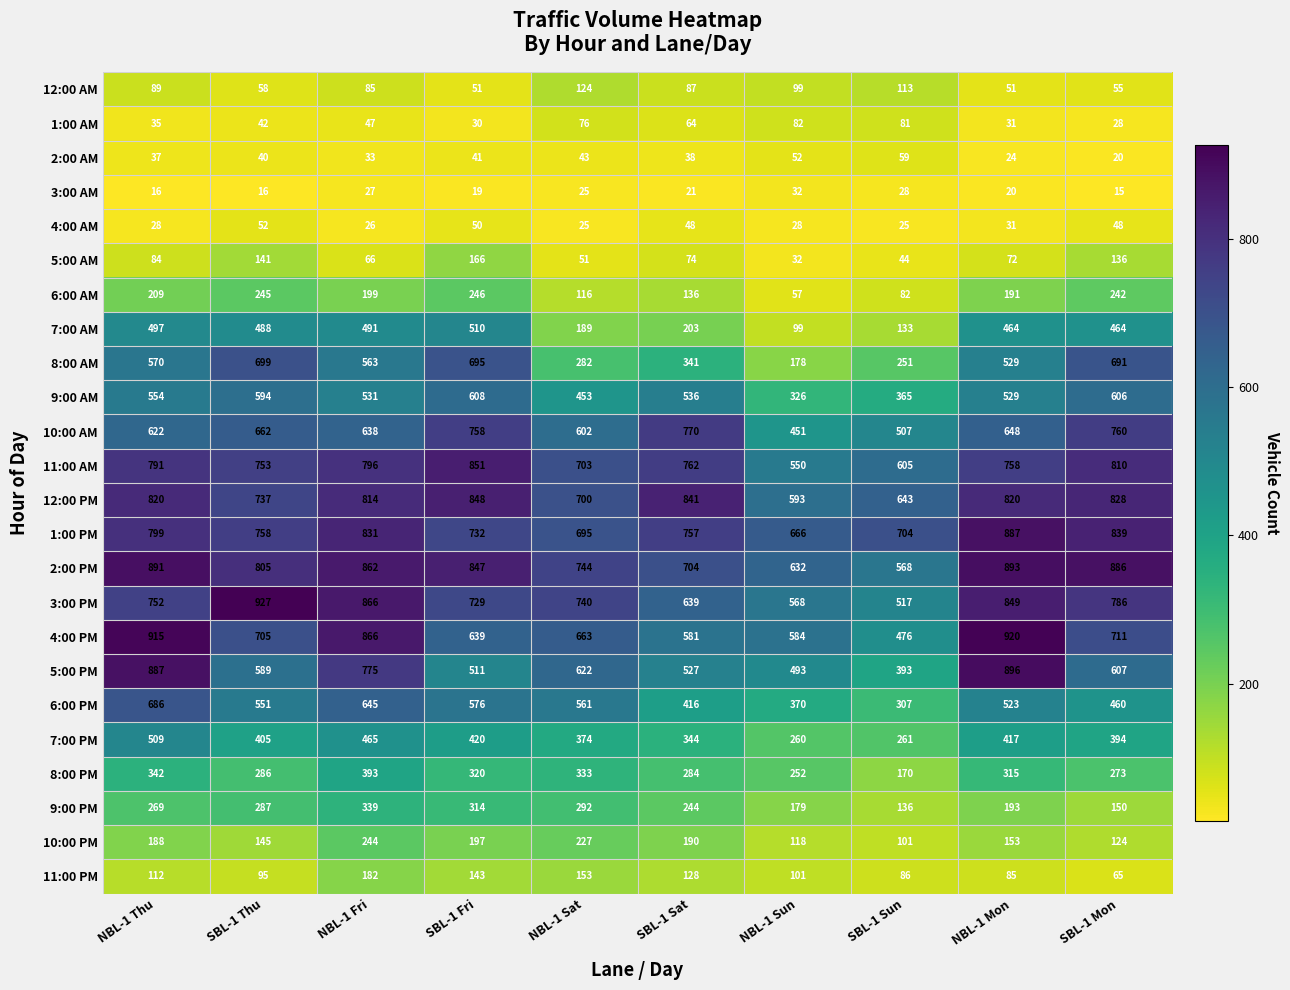

At which category is the sum across all series the highest?

NBL-1 Fri